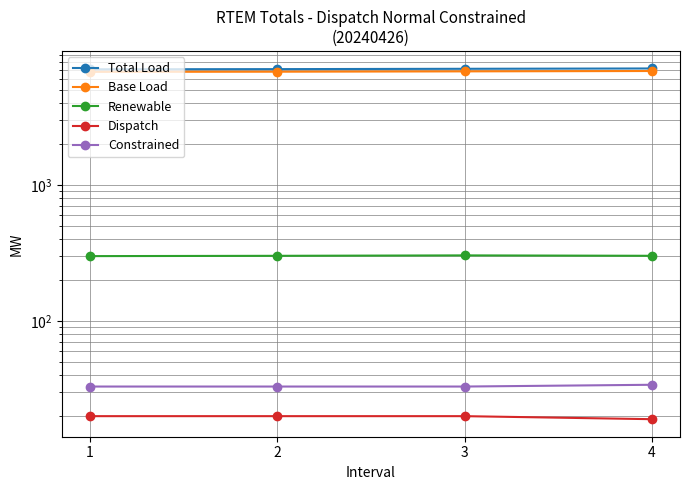

Rank the categories by Total Load value from lowest to highest.

1, 2, 3, 4